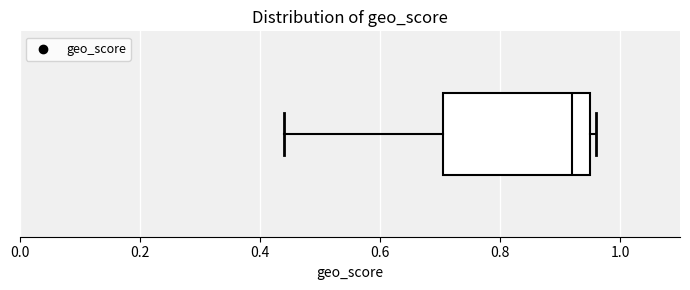

Read this box plot against the x-axis: the position of the median line, the range covered by the box, and the ends of both whiskers. The values are not printed on the chart, so give them approximately, as read against the axis.

median 0.92, box 0.70 to 0.96, whiskers 0.44 to 0.96 (just right of the box's right edge)